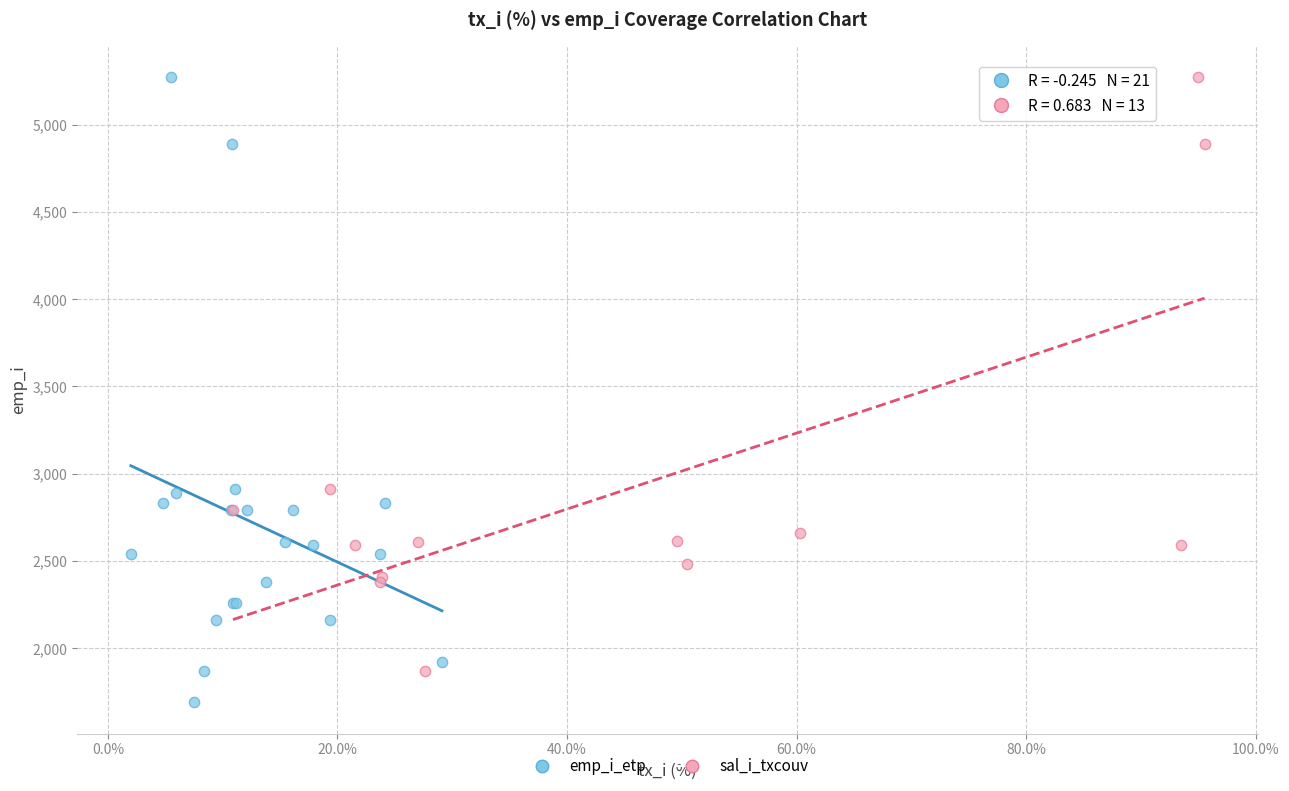

Which series contains the lowest Y value?

emp_i_etp